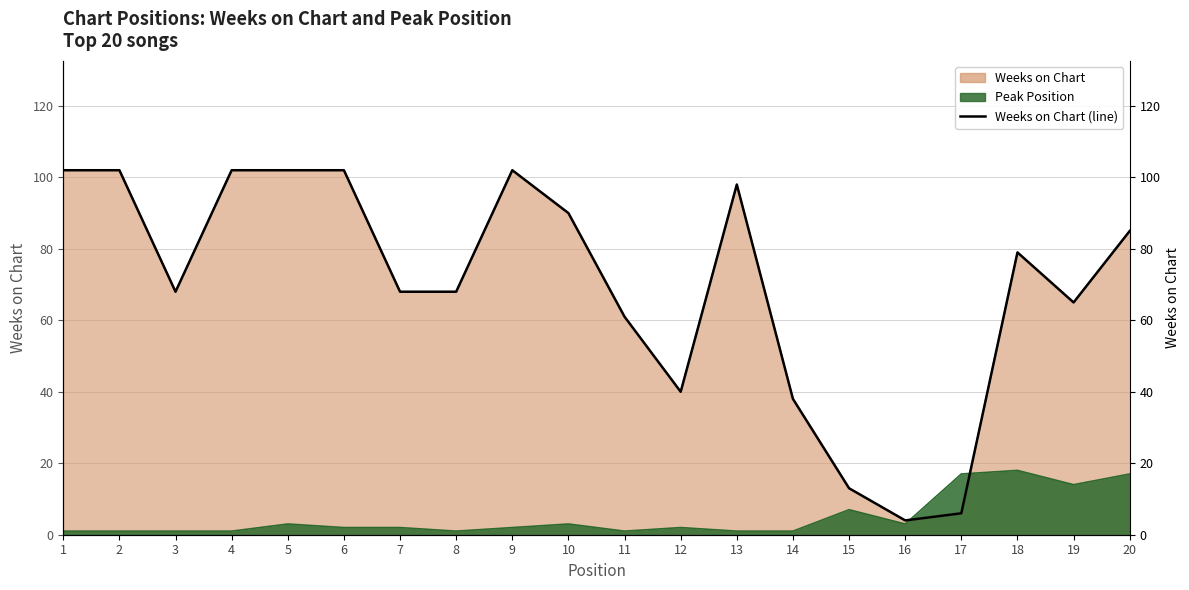

What is the value of the 6th point from the left?

102